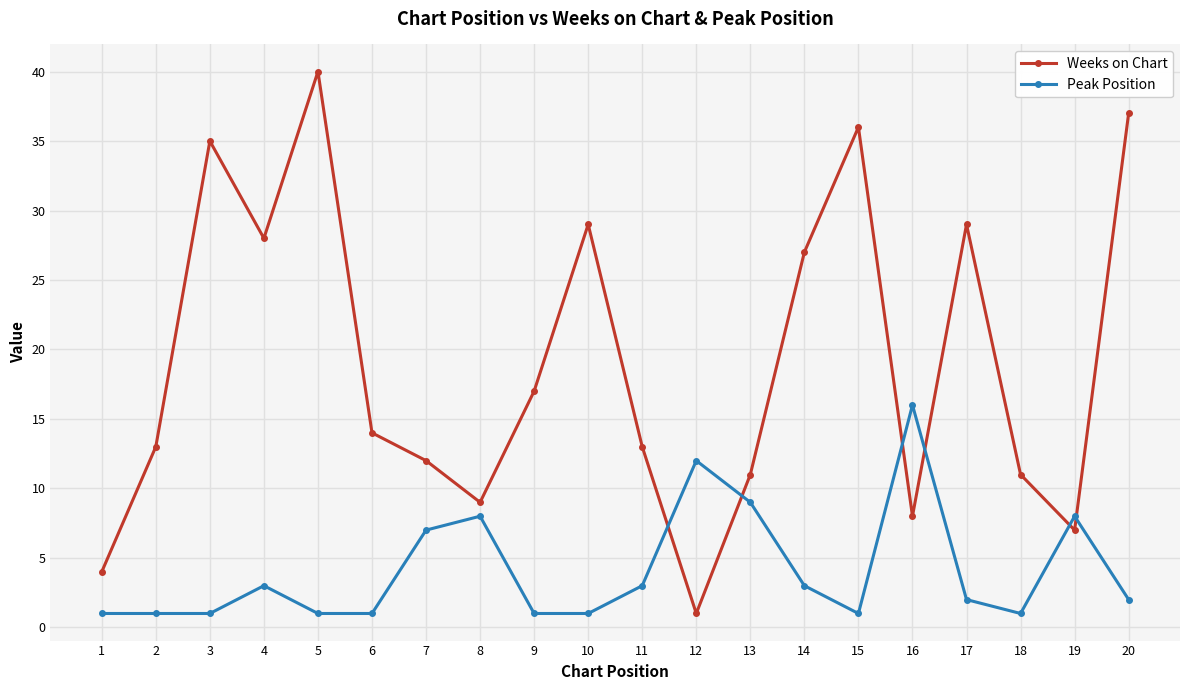

How many interior local peaks does the Weeks on Chart series have?

5